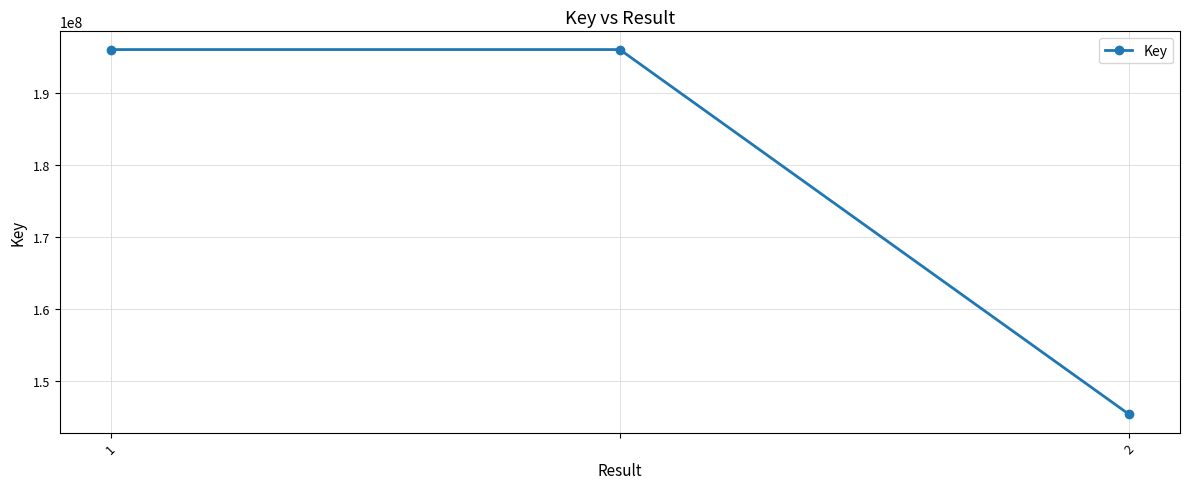

How many lines are shown in the chart?

1